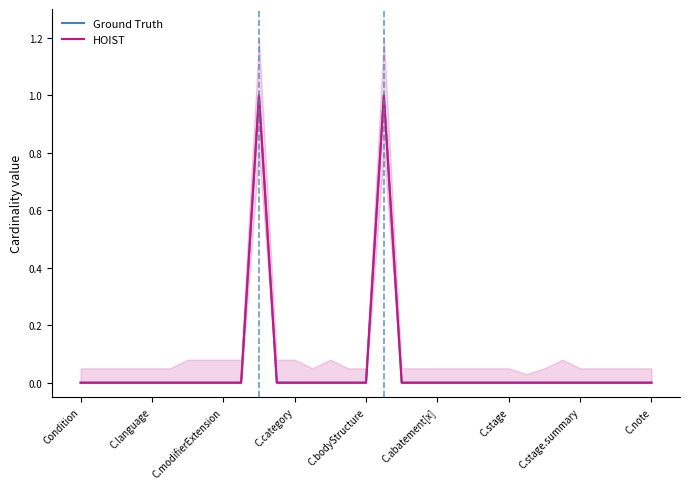

How many values in HOIST are above zero?

2